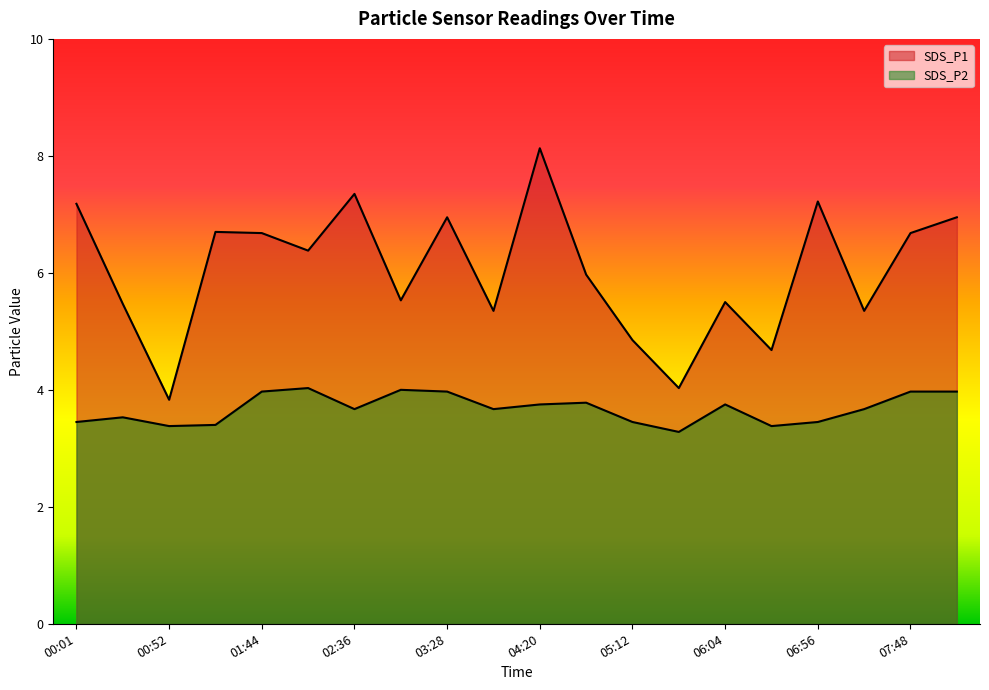

Count the number of categories in the chart.

20